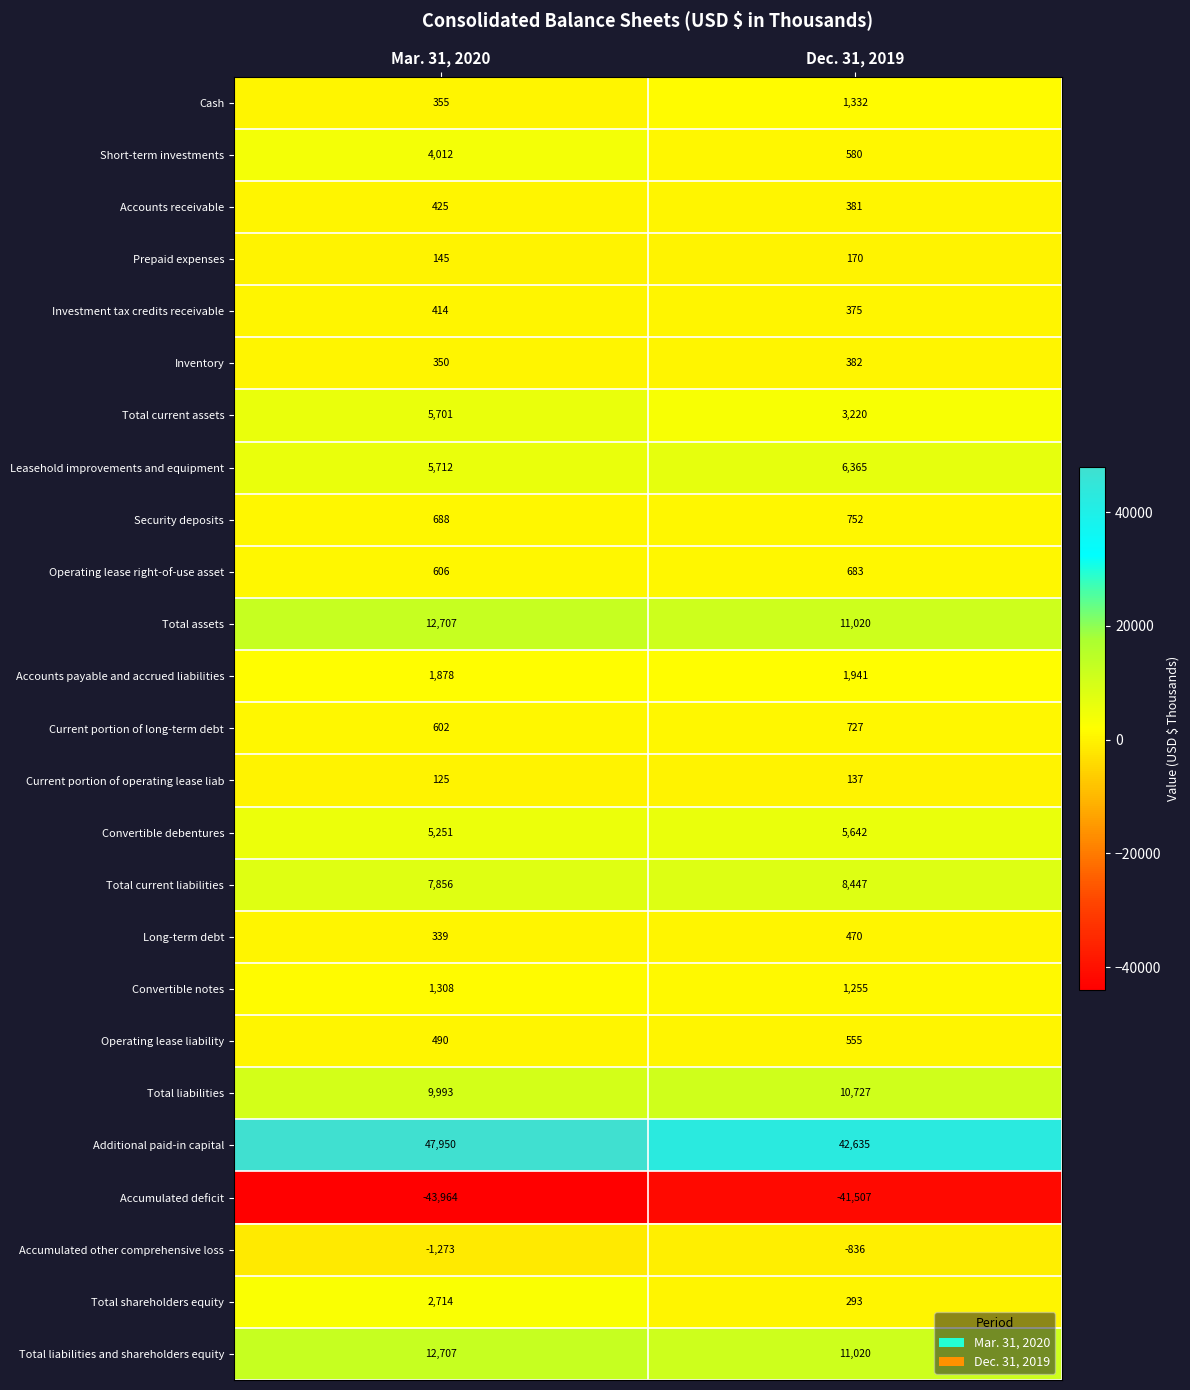

The Total assets series shows 12707 at Mar. 31, 2020. True or false?

True